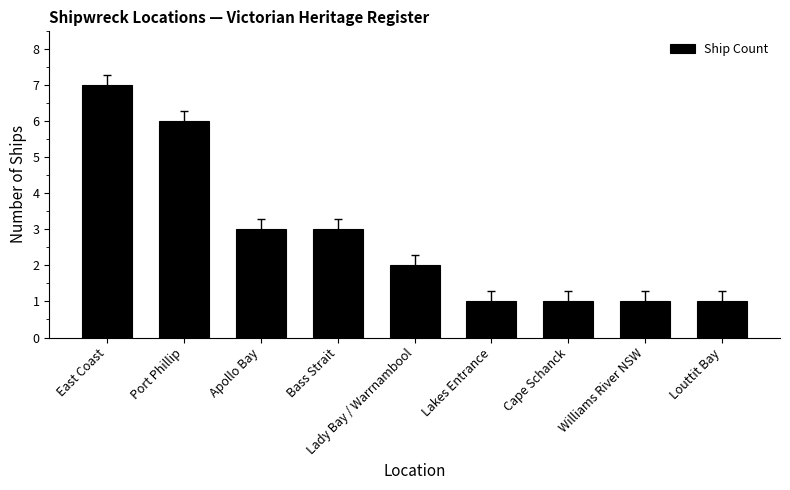

Which has a higher value, Louttit Bay or Apollo Bay?

Apollo Bay